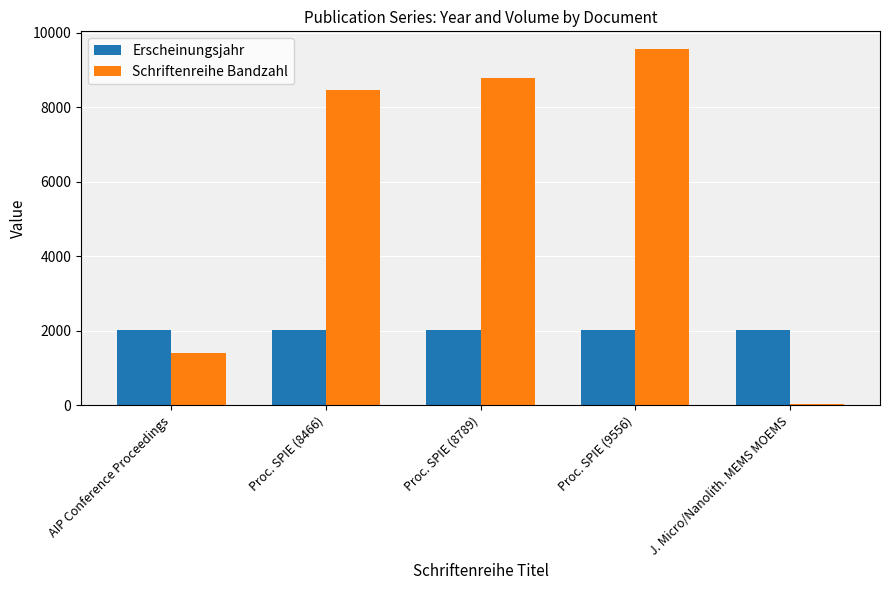

Is the value of Schriftenreihe Bandzahl at AIP Conference Proceedings greater than the value of Erscheinungsjahr at J. Micro/Nanolith. MEMS MOEMS?

No